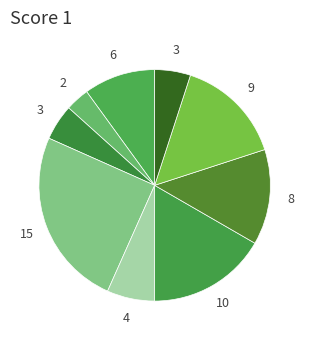

How many slices are in this pie chart?

9